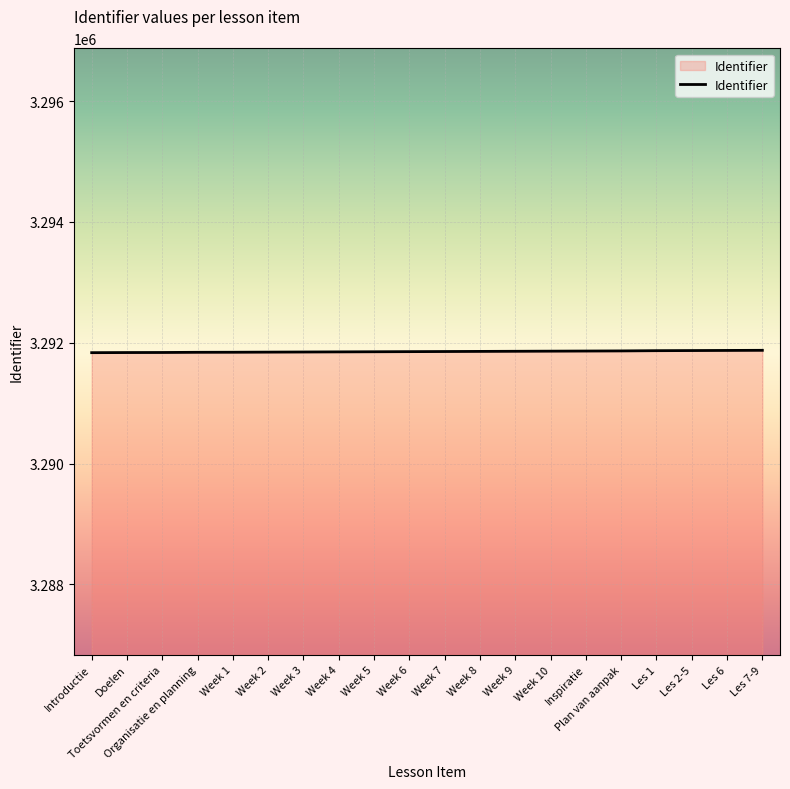

What is the maximum value shown in the chart?

3291874